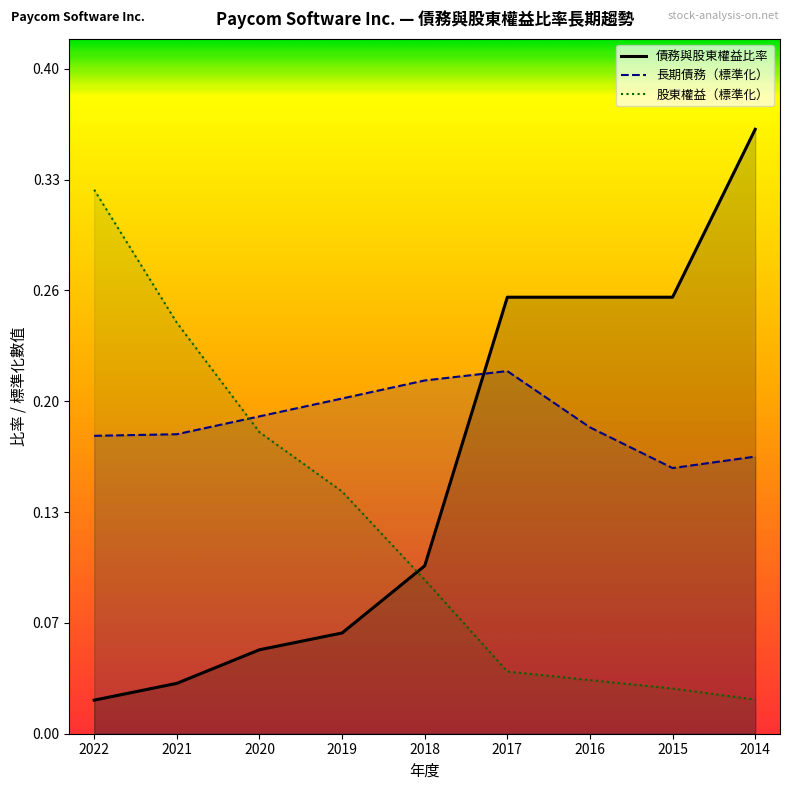

Reading left to right, list all the values displayed in this chart.

債務與股東權益比率: 2022=0.0	2021=0.0	2020=0.1	2019=0.1	2018=0.1	2017=0.3	2016=0.3	2015=0.3	2014=0.4
長期債務（標準化）: 2022=0.2	2021=0.2	2020=0.2	2019=0.2	2018=0.2	2017=0.2	2016=0.2	2015=0.2	2014=0.2
股東權益（標準化）: 2022=0.3	2021=0.2	2020=0.2	2019=0.1	2018=0.1	2017=0.0	2016=0.0	2015=0.0	2014=0.0